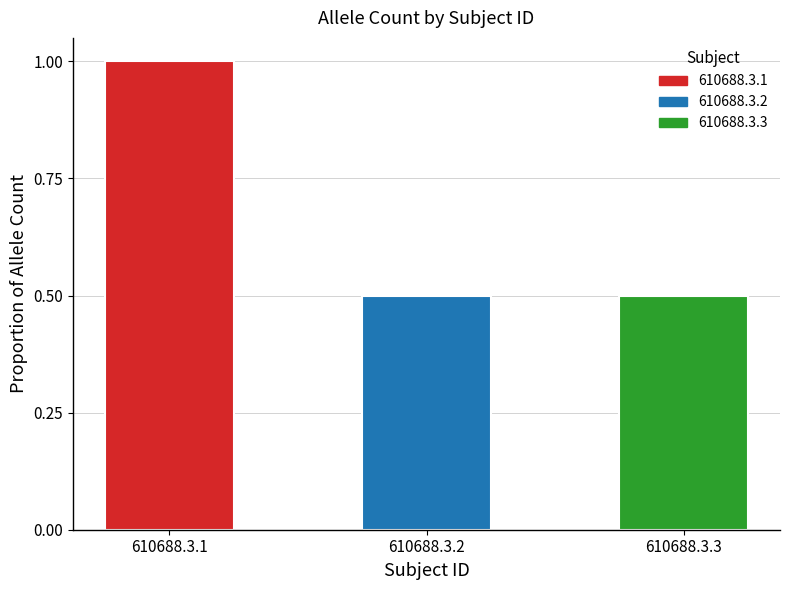

True or false: the data shows 0.5 at 610688.3.1.

False